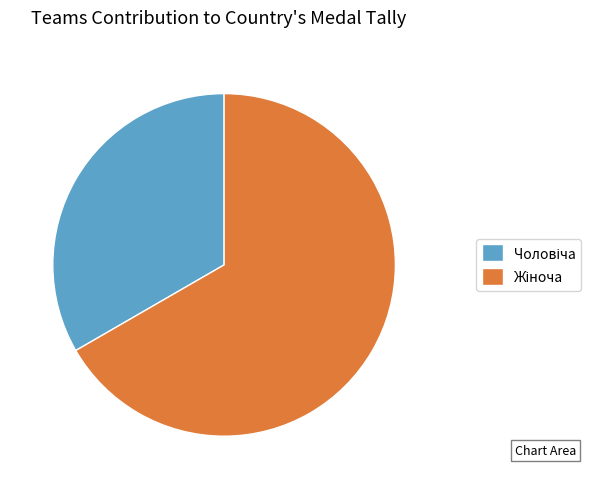

Which slice is the largest?

Жіноча